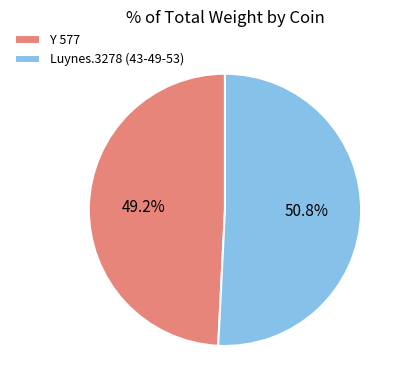

Count the number of slices in the pie.

2